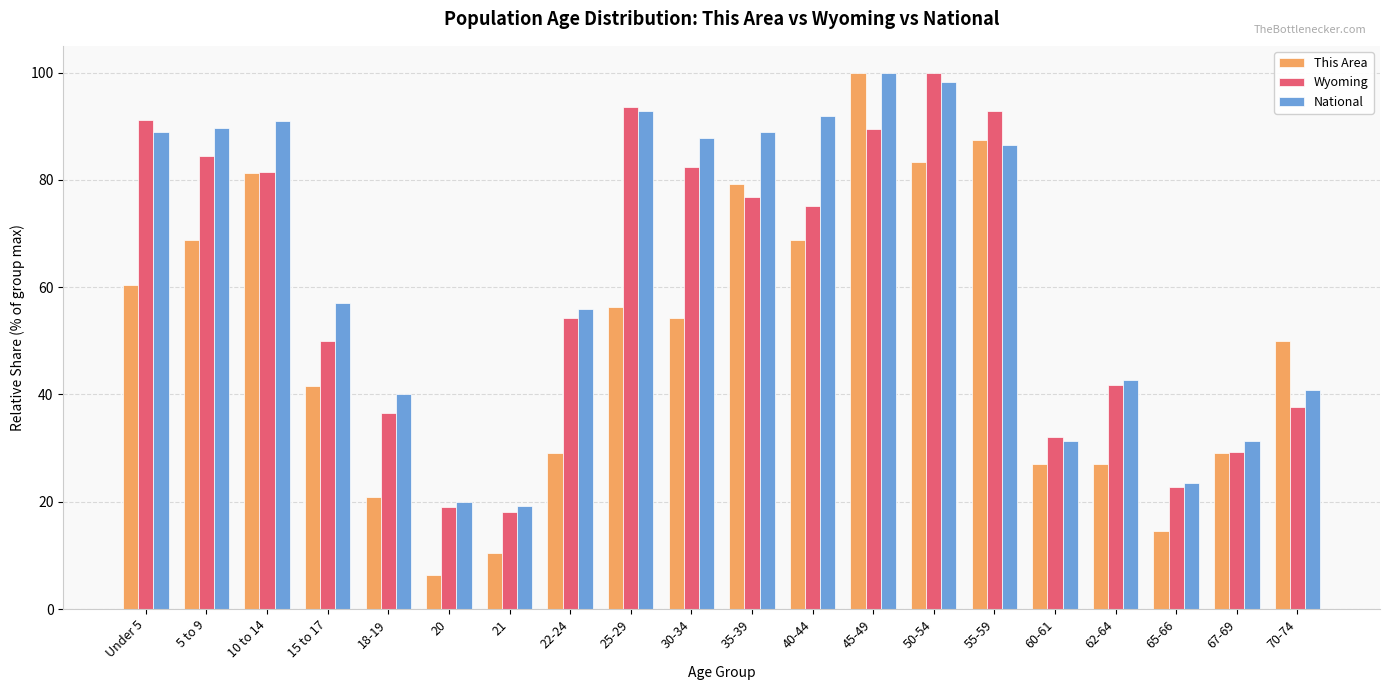

What is the greatest value displayed?

100.0